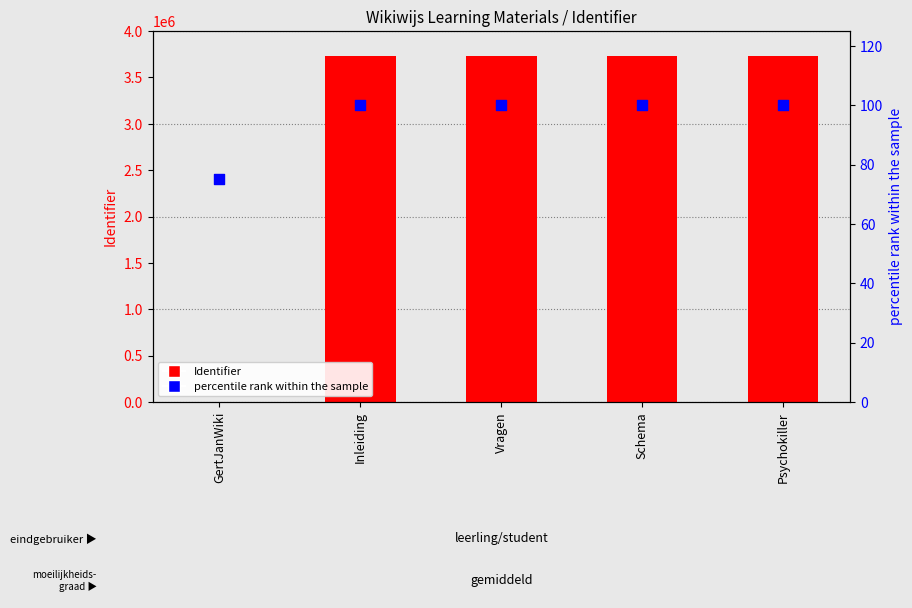

At which category is the sum across all series the highest?

Psychokiller